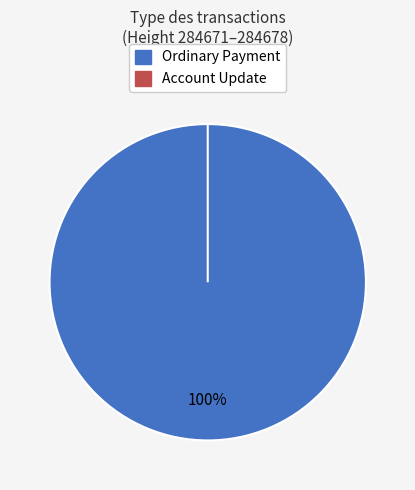

Is it true that Ordinary Payment (284678) is 23% of the pie?

False